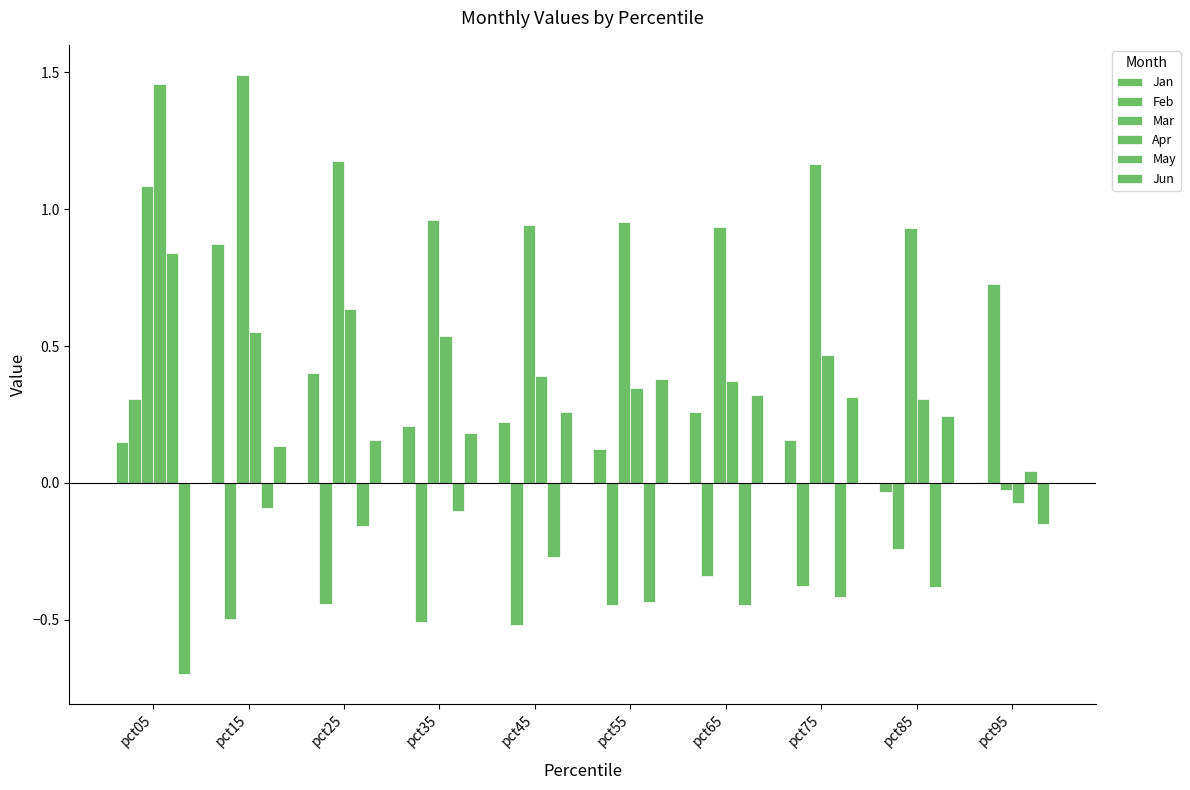

How many data points in Feb are above 0?

2